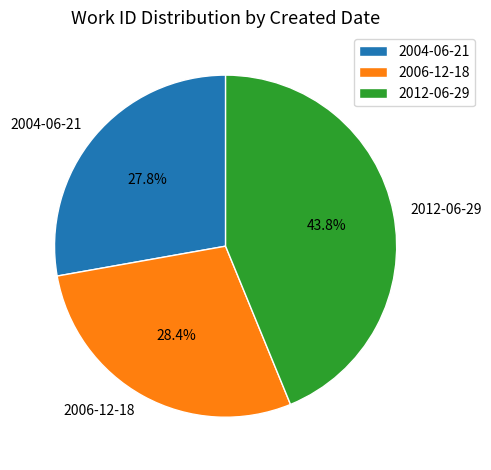

True or false: 2004-06-21 accounts for 28% of the total.

True